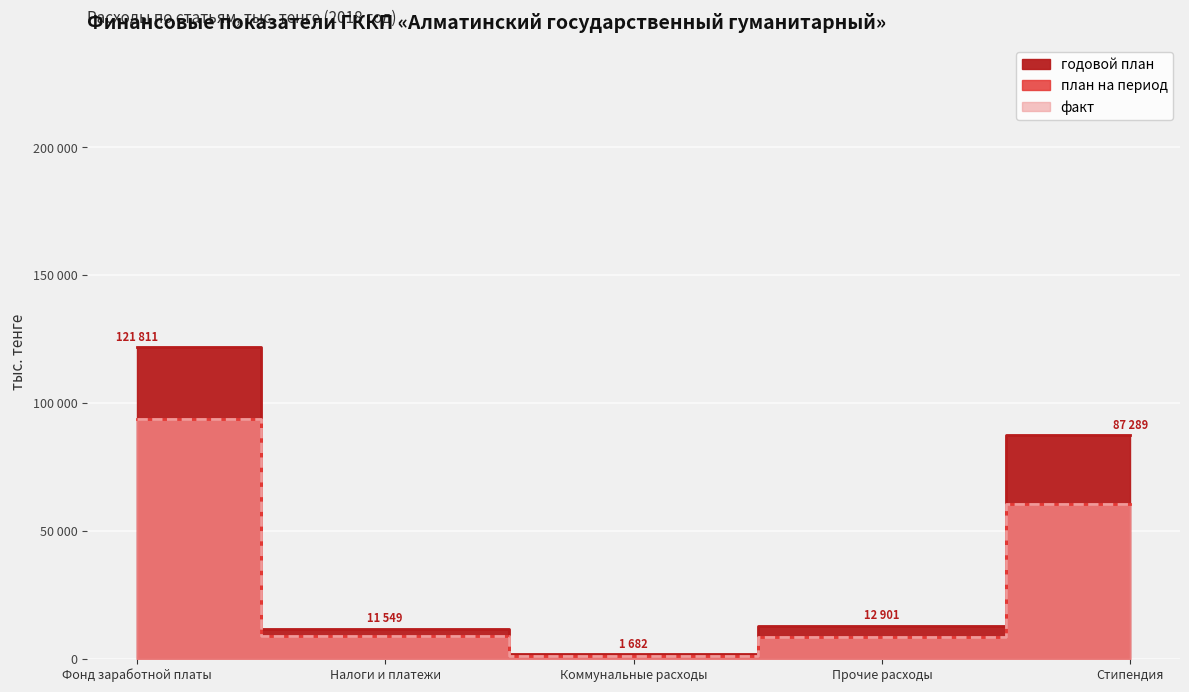

How many distinct data groups are displayed?

3